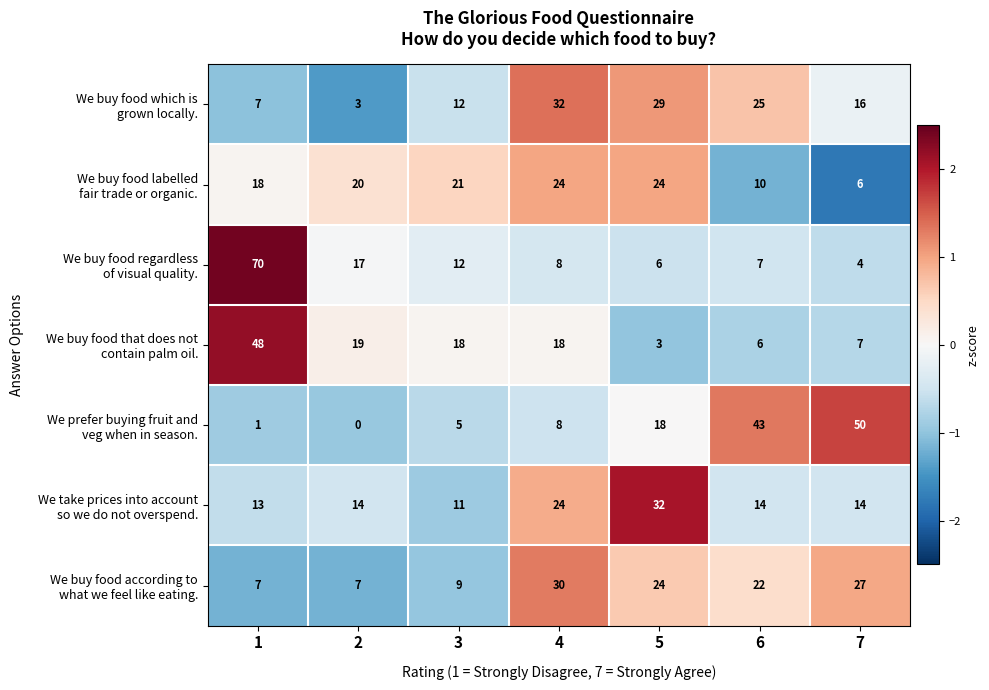

What is the difference between the highest and lowest values at 2?

20